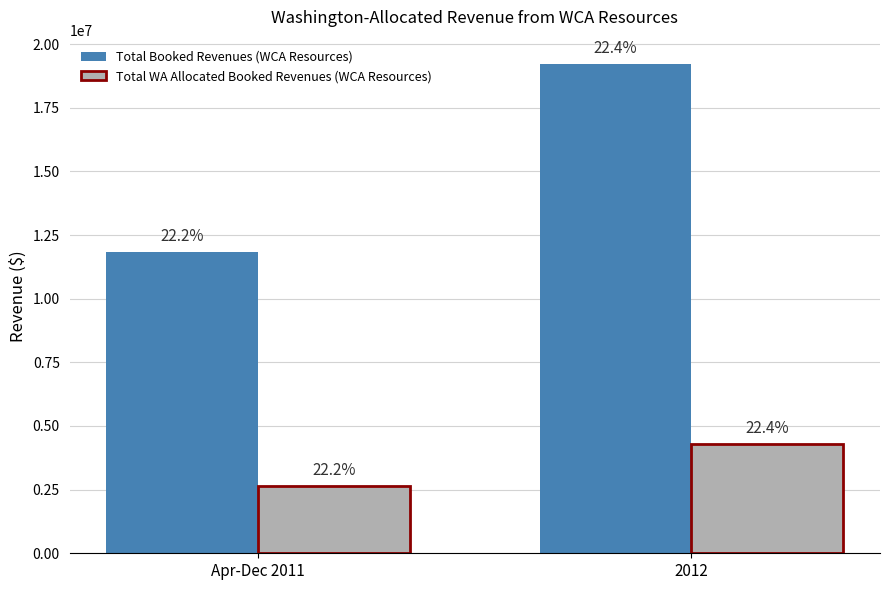

The value of Total WA Allocated Booked Revenues (WCA Resources) at Apr-Dec 2011 is 2630000.9. True or false?

True